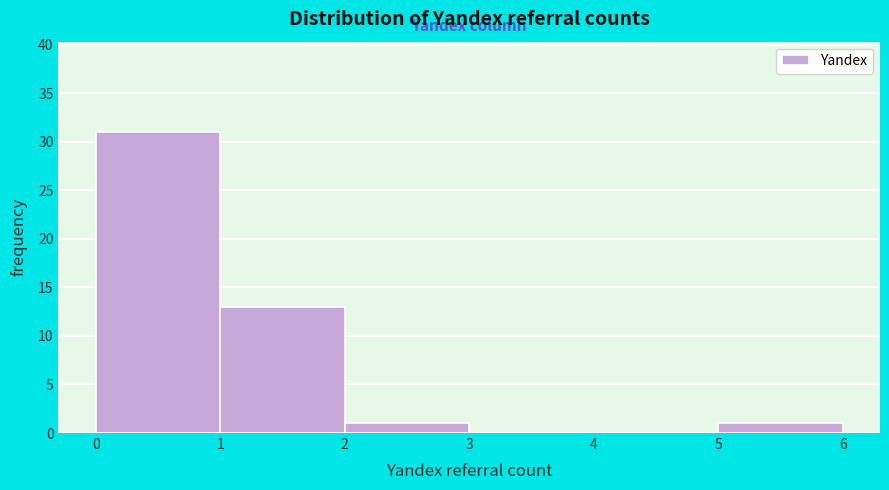

How tall is the bar that spans 1 to 2 on the x-axis? The values are not printed on the chart, so give them approximately, as read against the axis.

13